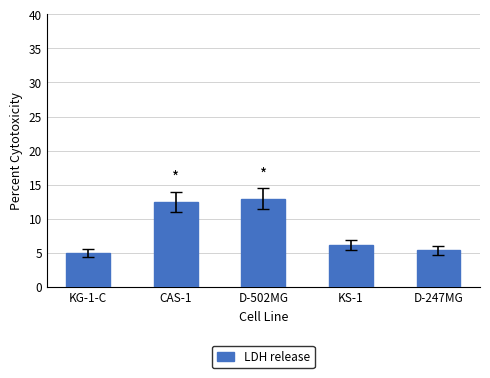

Rank the categories by value from highest to lowest.

D-502MG, CAS-1, KS-1, D-247MG, KG-1-C